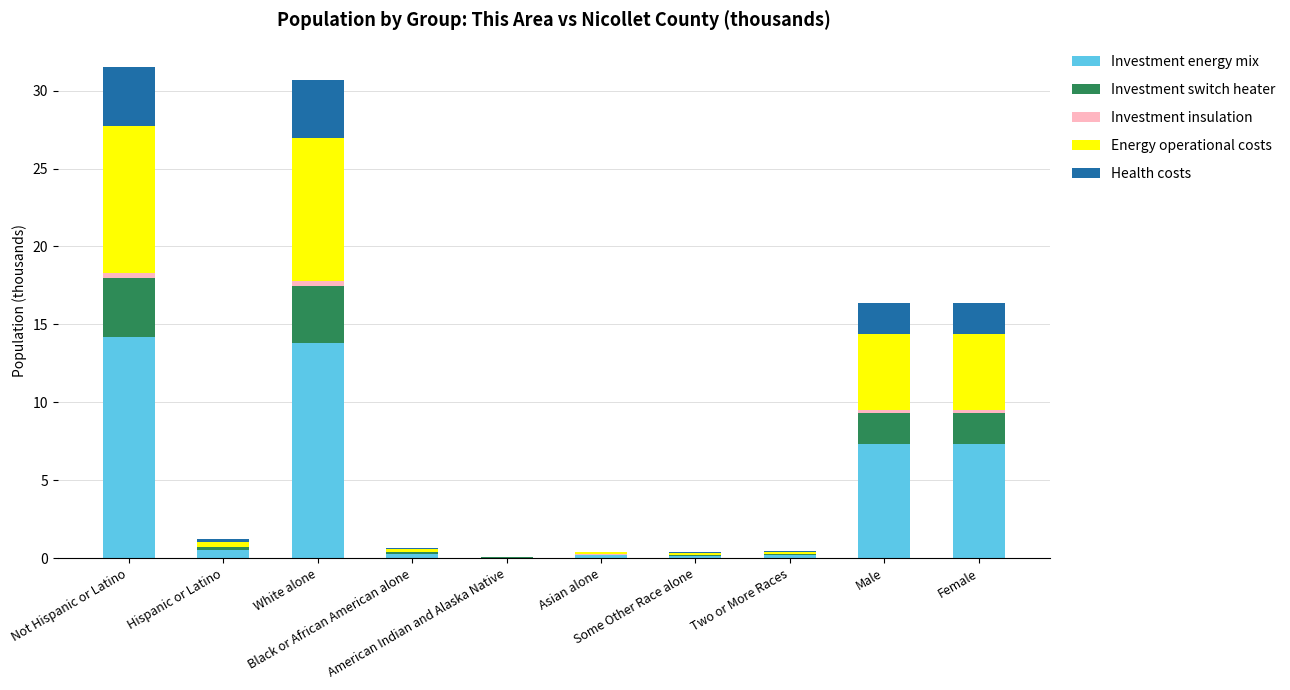

What is the highest value of the Investment energy mix series?

14.2